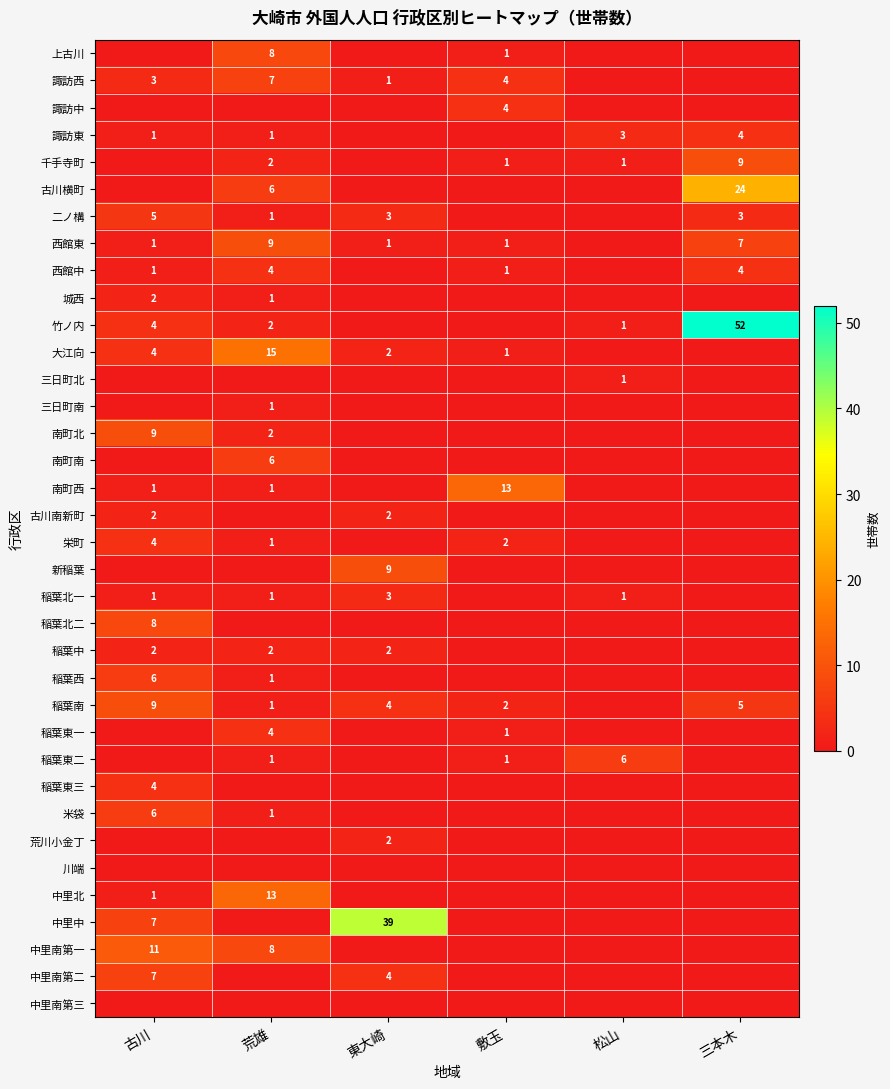

What is the difference between the 諏訪東 values at 荒雄 and 三本木?

3